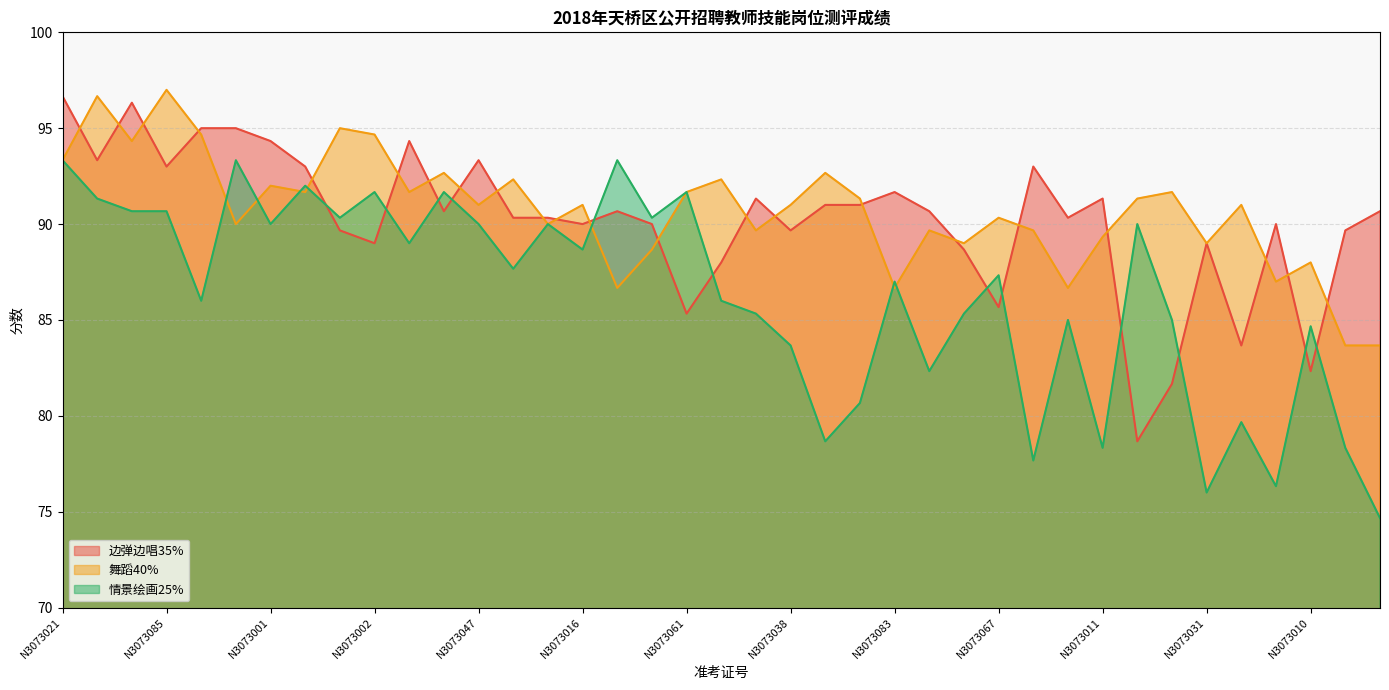

What is the sum of the 情景绘画25% values at N3073071 and N3073099?

168.3